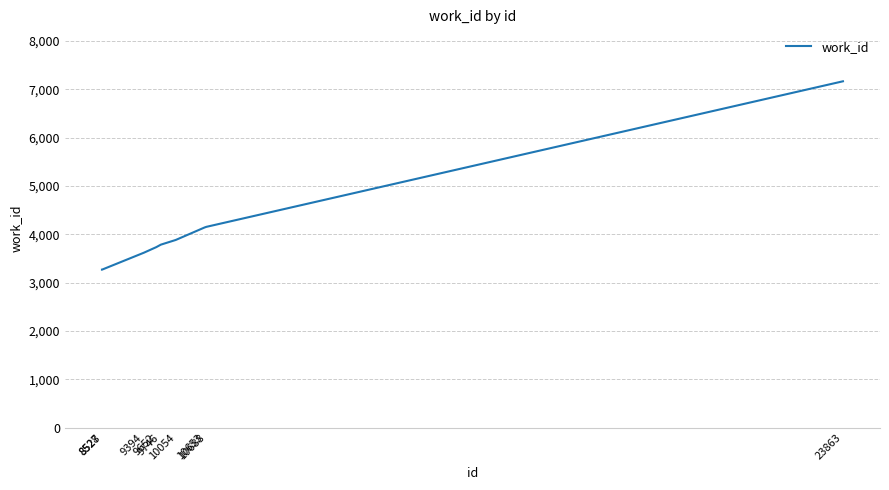

What value does the data have at 9652, to the nearest 50?

3750